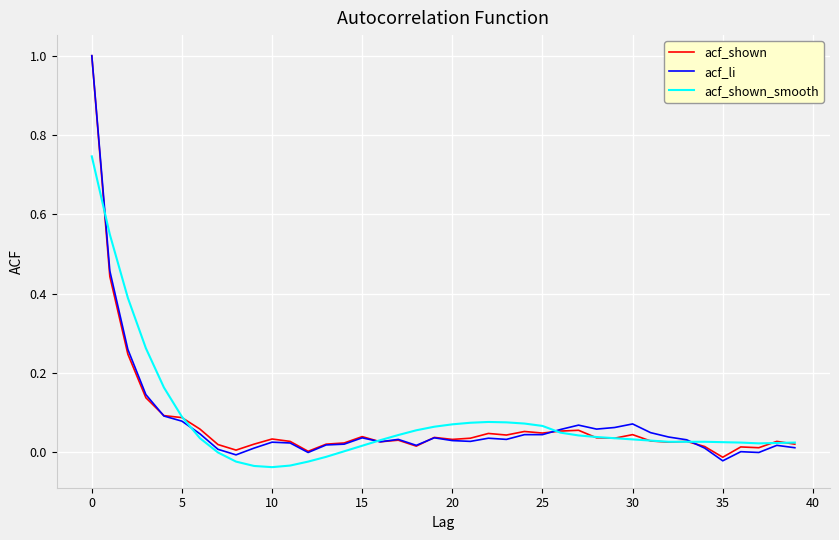

What is the maximum value for acf_shown?

1.0